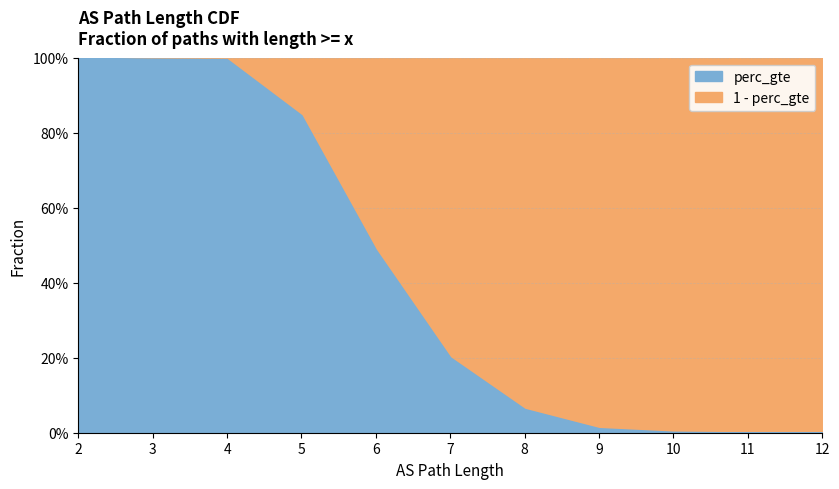

True or false: there are more than 2 points higher than both neighbors.

False